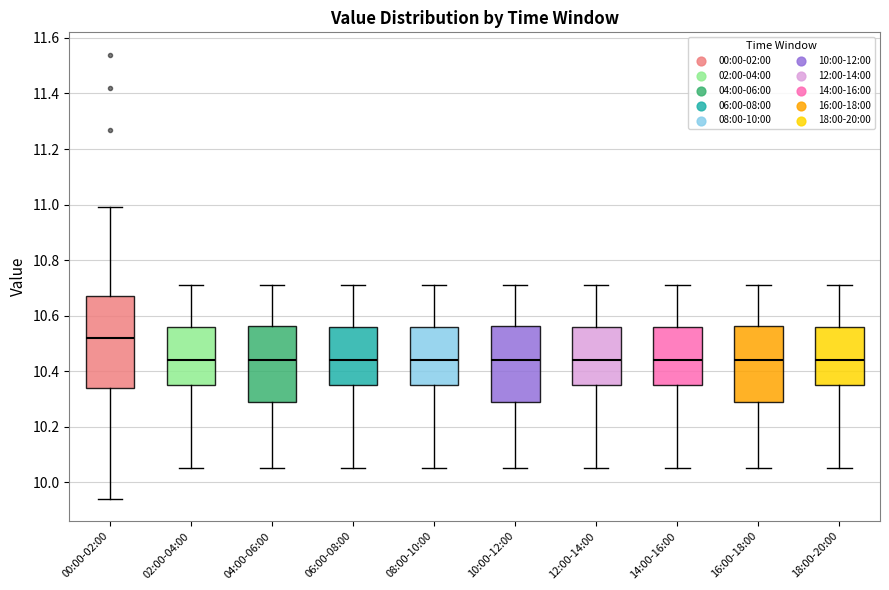

Reading left to right, transcribe this box plot: for each box, give where its median line is, the range the box spans, and where its two whiskers end, as read against the y-axis. The values are not printed on the chart, so give them approximately, as read against the axis.

00:00-02:00: median 10.52, box 10.34 to 10.68, whiskers 9.94 to 11.00
02:00-04:00: median 10.44, box 10.36 to 10.56, whiskers 10.06 to 10.72
04:00-06:00: median 10.44, box 10.30 to 10.56, whiskers 10.06 to 10.72
06:00-08:00: median 10.44, box 10.36 to 10.56, whiskers 10.06 to 10.72
08:00-10:00: median 10.44, box 10.36 to 10.56, whiskers 10.06 to 10.72
10:00-12:00: median 10.44, box 10.30 to 10.56, whiskers 10.06 to 10.72
12:00-14:00: median 10.44, box 10.36 to 10.56, whiskers 10.06 to 10.72
14:00-16:00: median 10.44, box 10.36 to 10.56, whiskers 10.06 to 10.72
16:00-18:00: median 10.44, box 10.30 to 10.56, whiskers 10.06 to 10.72
18:00-20:00: median 10.44, box 10.36 to 10.56, whiskers 10.06 to 10.72